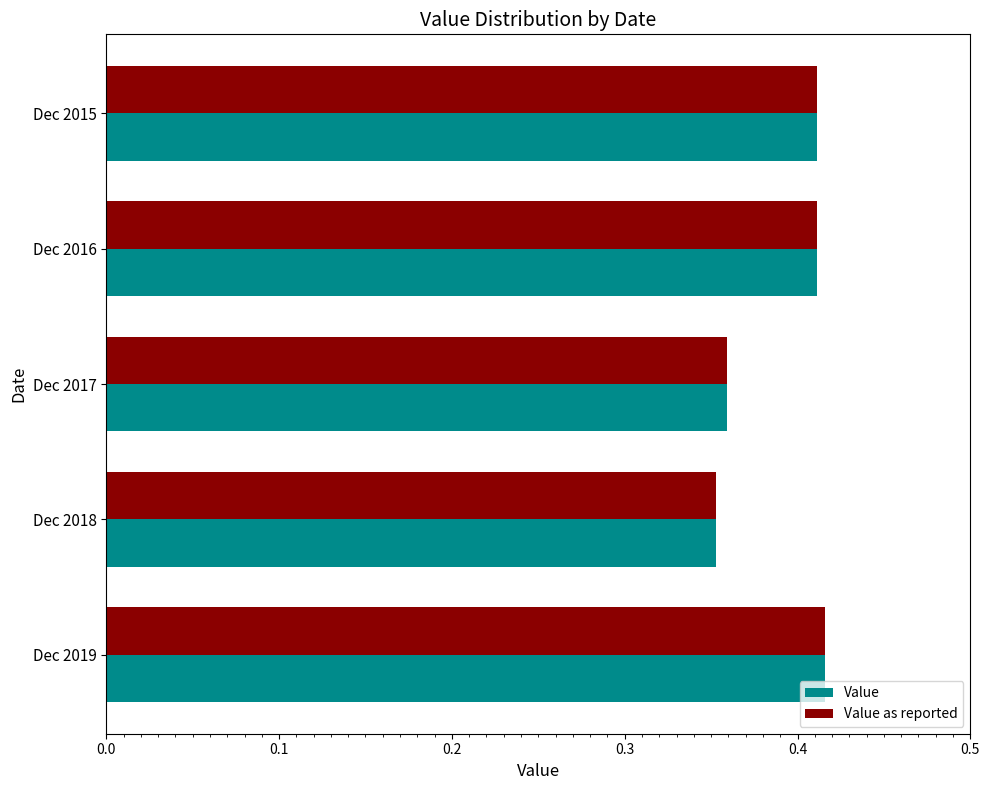

Is it true that Value equals 0.6 at Dec 2019?

False